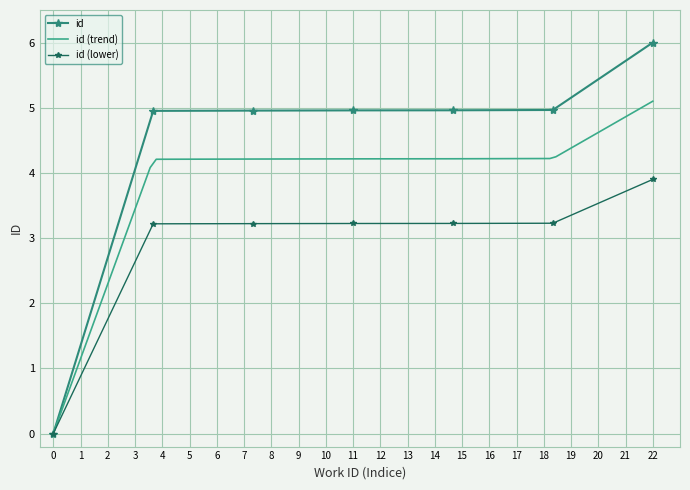

Which category has the highest value in the id series?

22